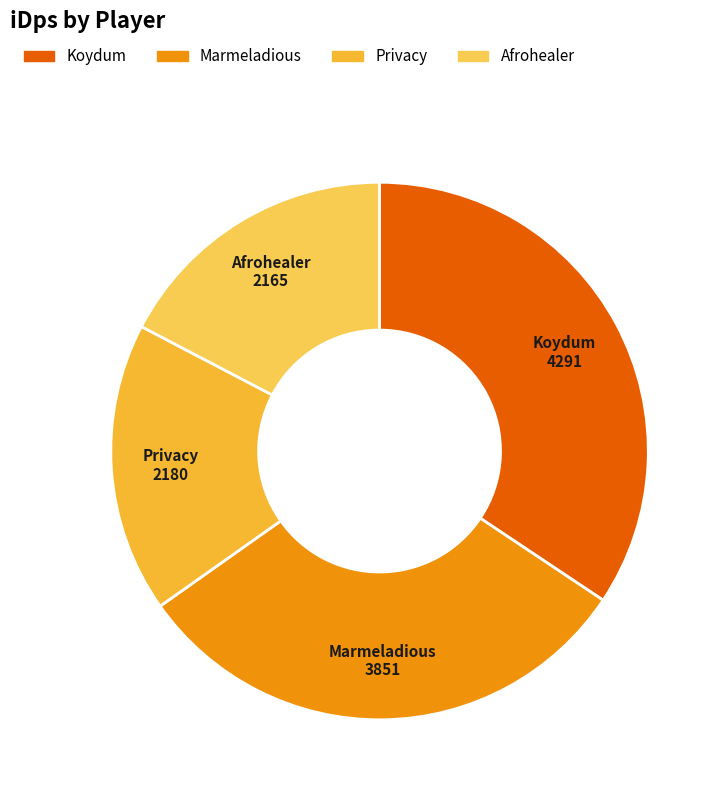

Does any single category account for the majority?

No